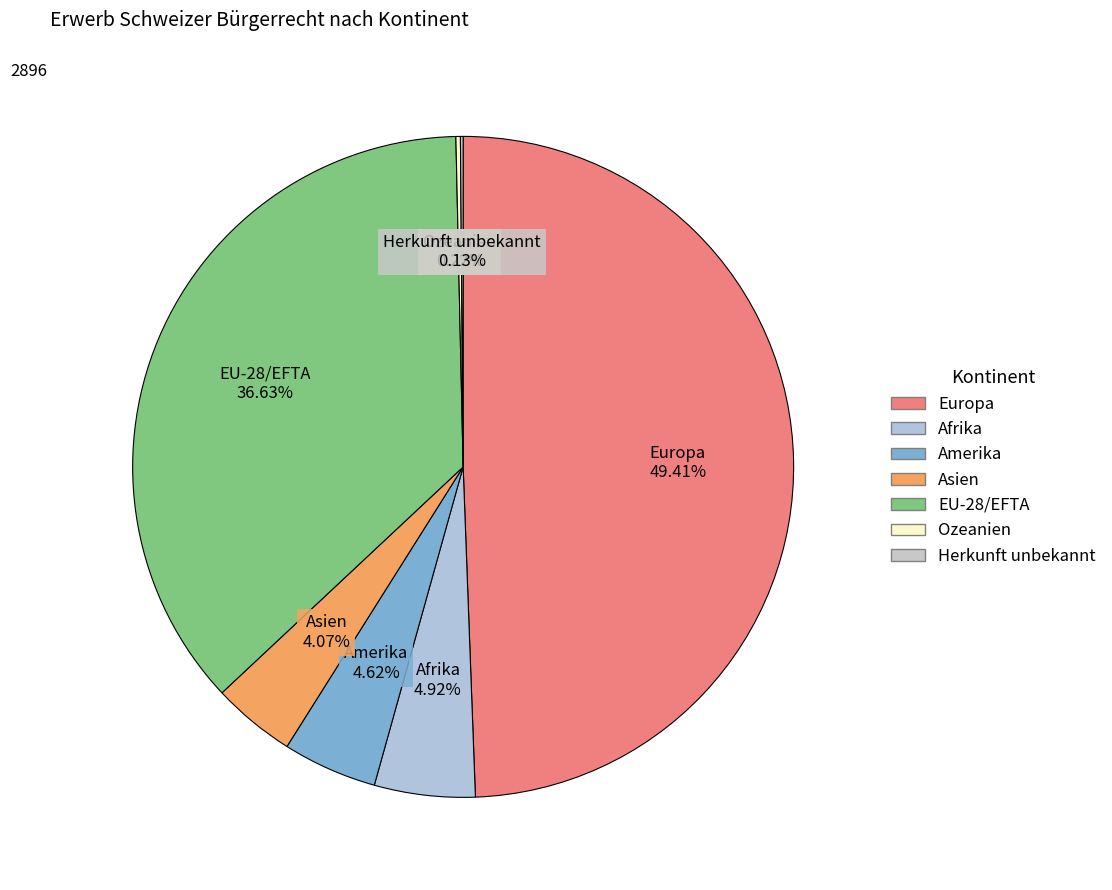

Combined, do Asien and Afrika account for over 50%?

No